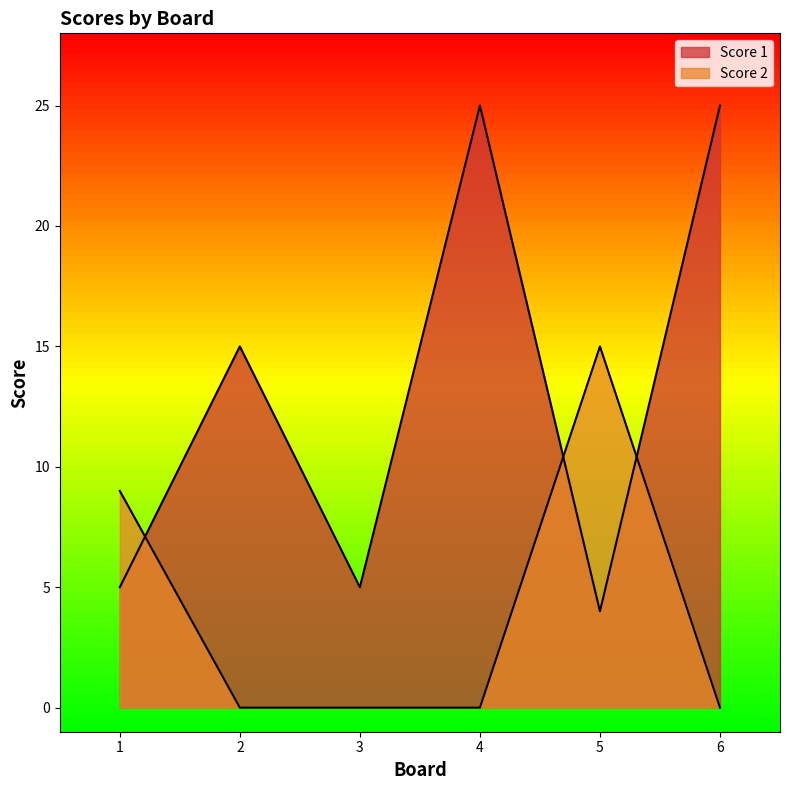

True or false: Score 1 has a value of 25 at 4.

True